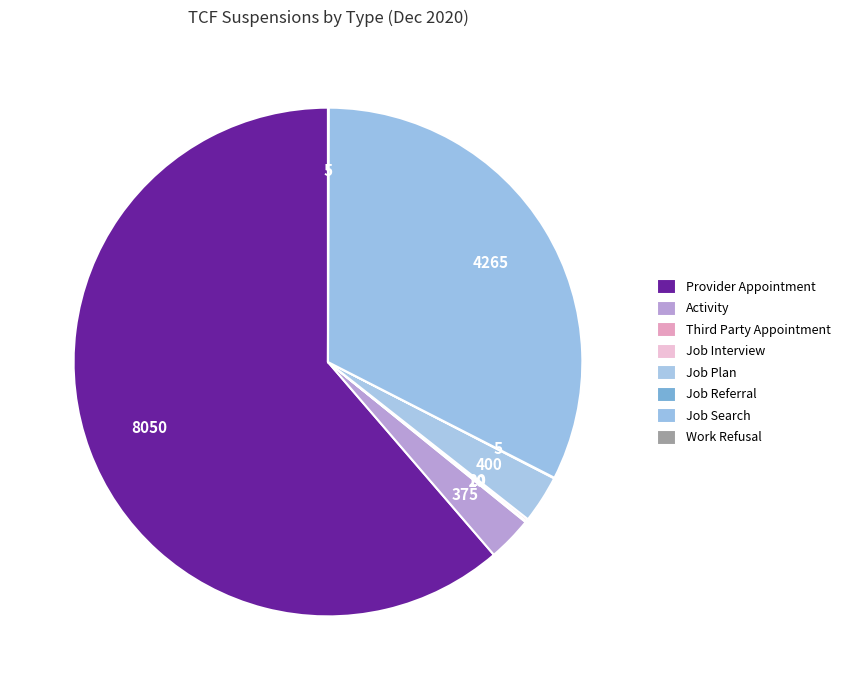

What is the smallest slice in the pie chart?

Job Referral